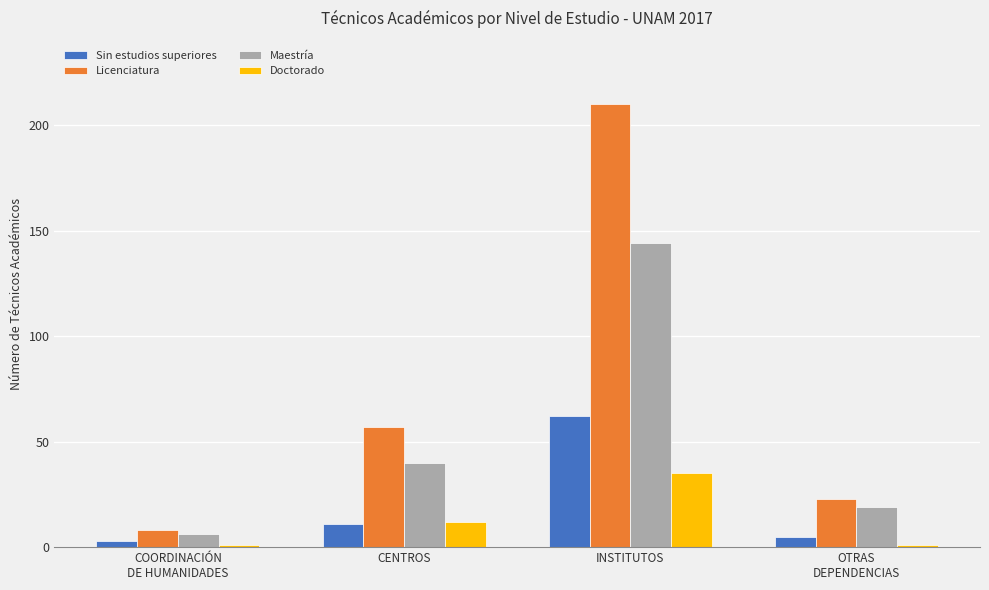

How many data points in Licenciatura are less than 57?

2